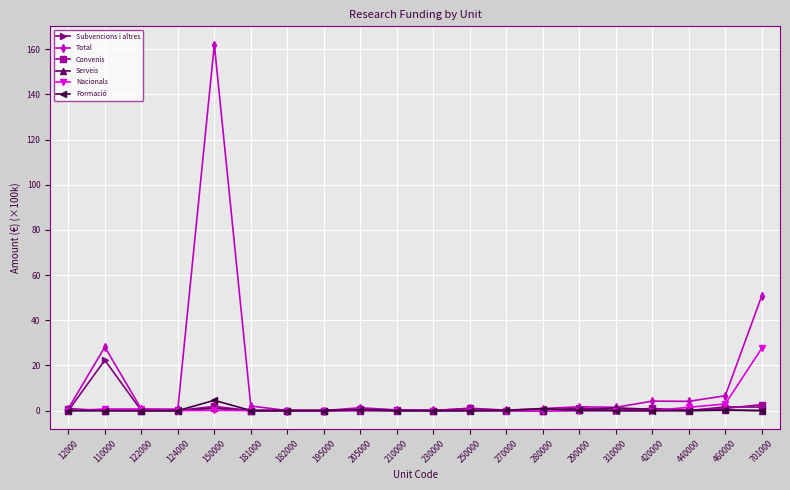

What is the approximate value of Total at 290000?

1.7